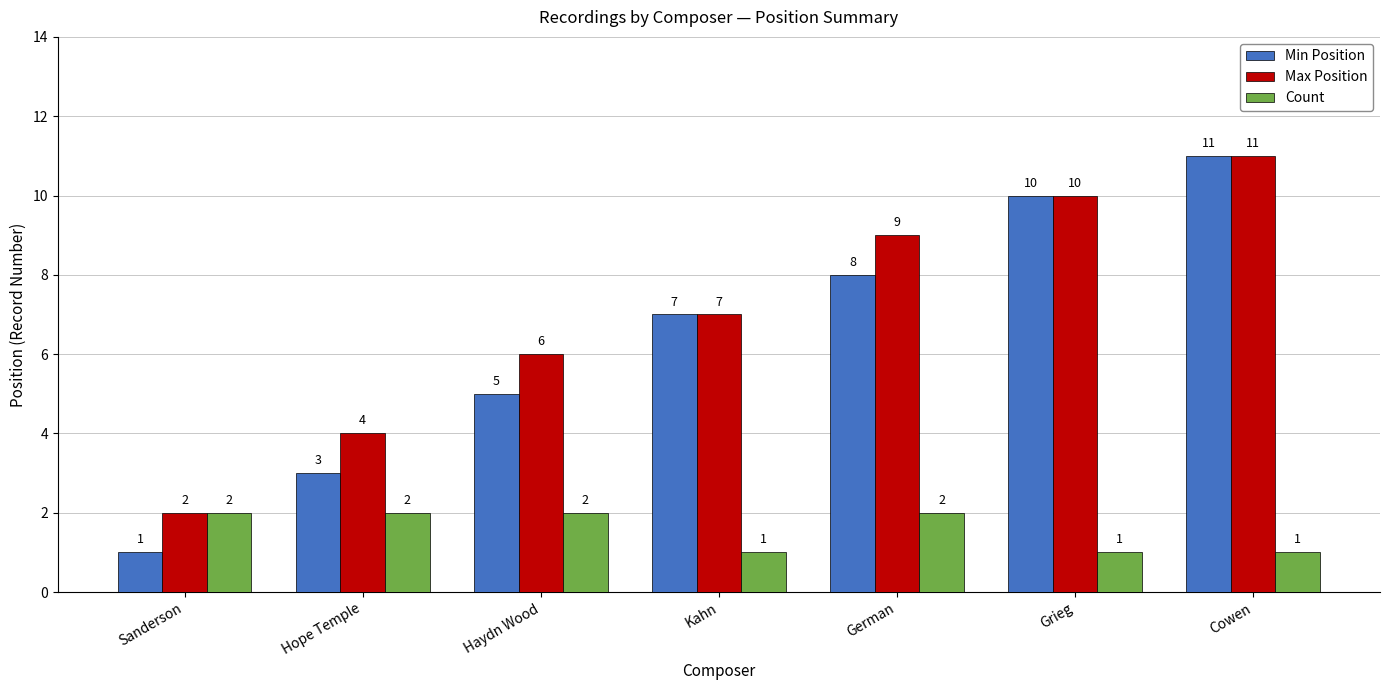

What is the total value across all series at German?

19